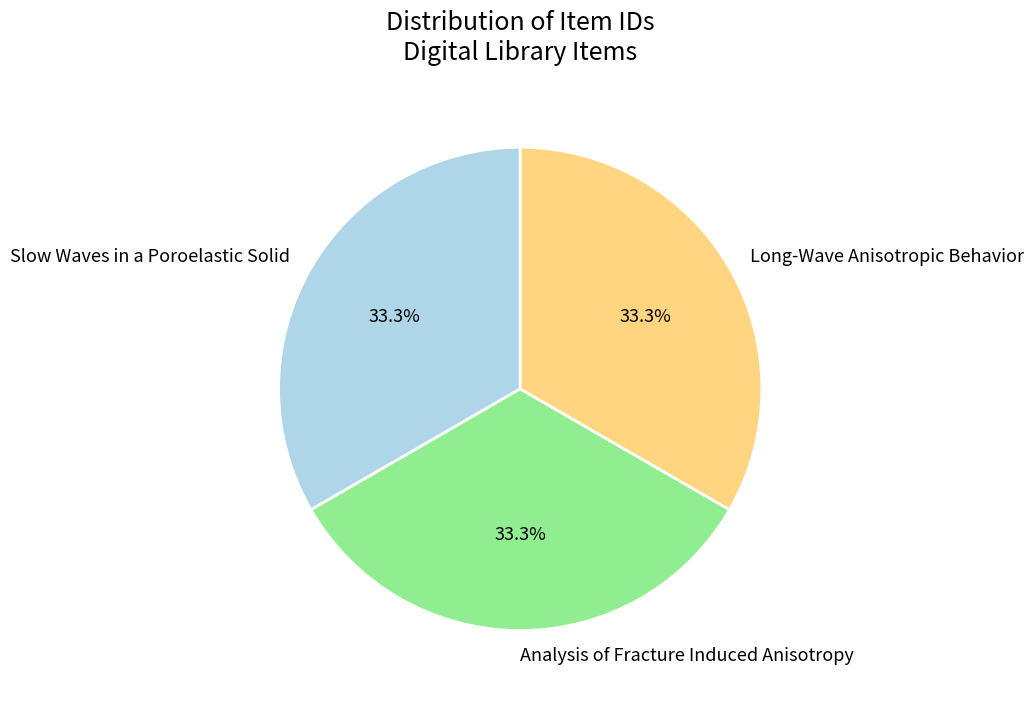

What portion of the pie excludes Slow Waves in a Poroelastic Solid?

66.7%